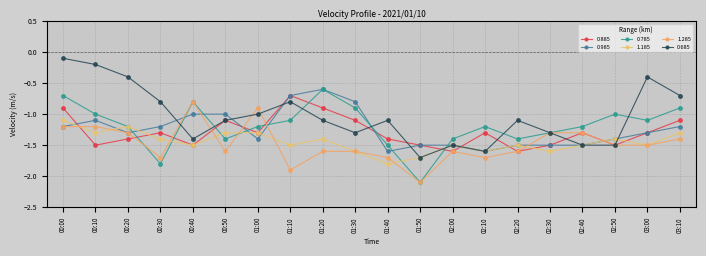

How many lines are shown in the chart?

6